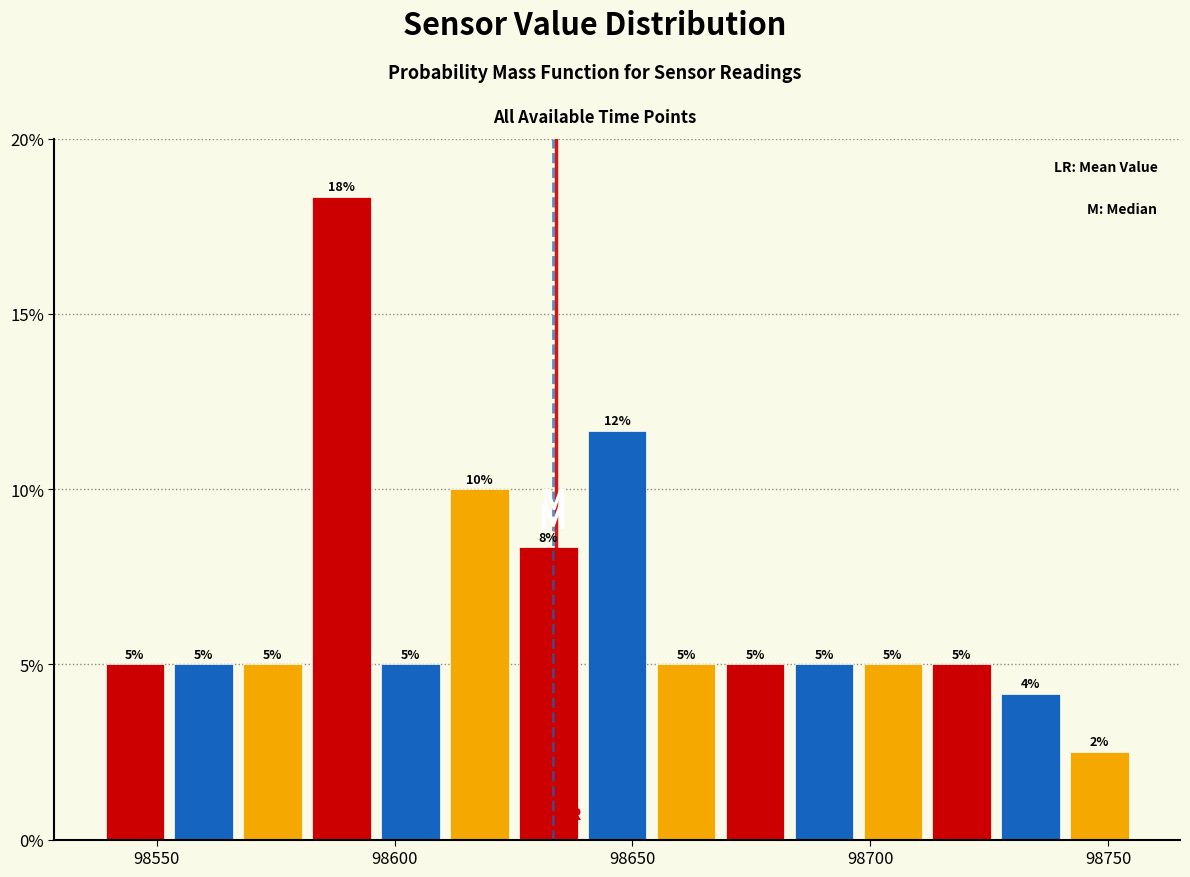

Read against the x-axis, roughly where is the centre of the tallest bar?

98590